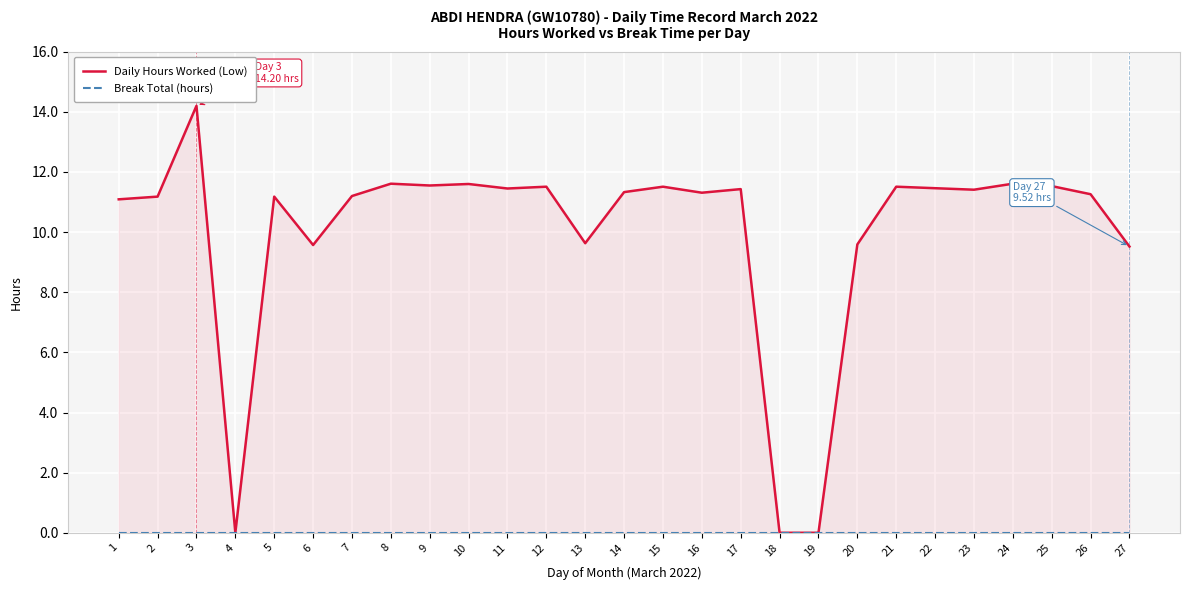

Is the value of Break Total (hours) at 8 greater than the value of Daily Hours Worked (Low) at 16?

No